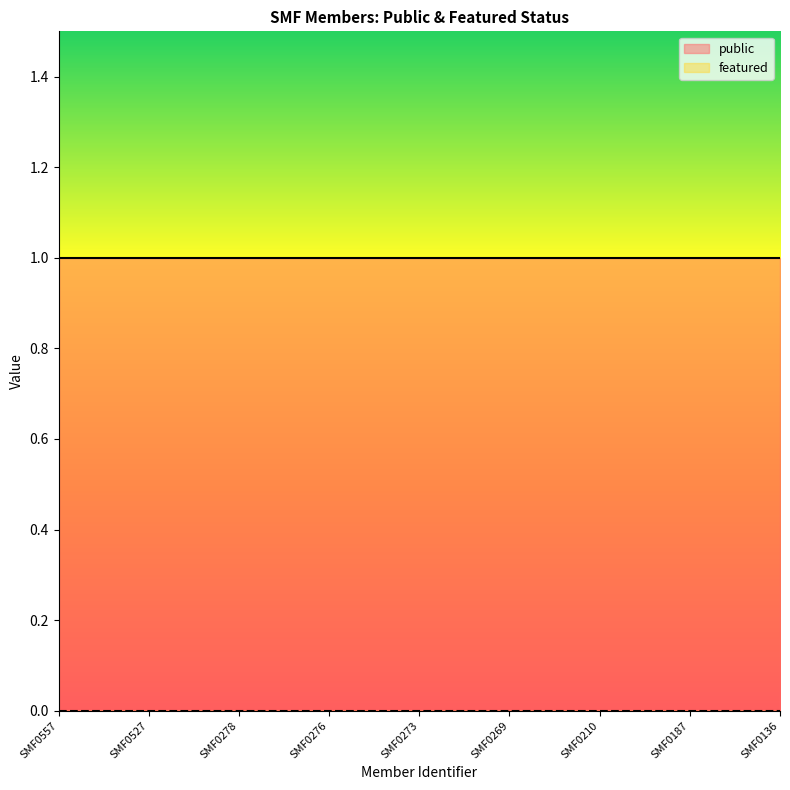

At which category is the sum across all series the highest?

SMF0557